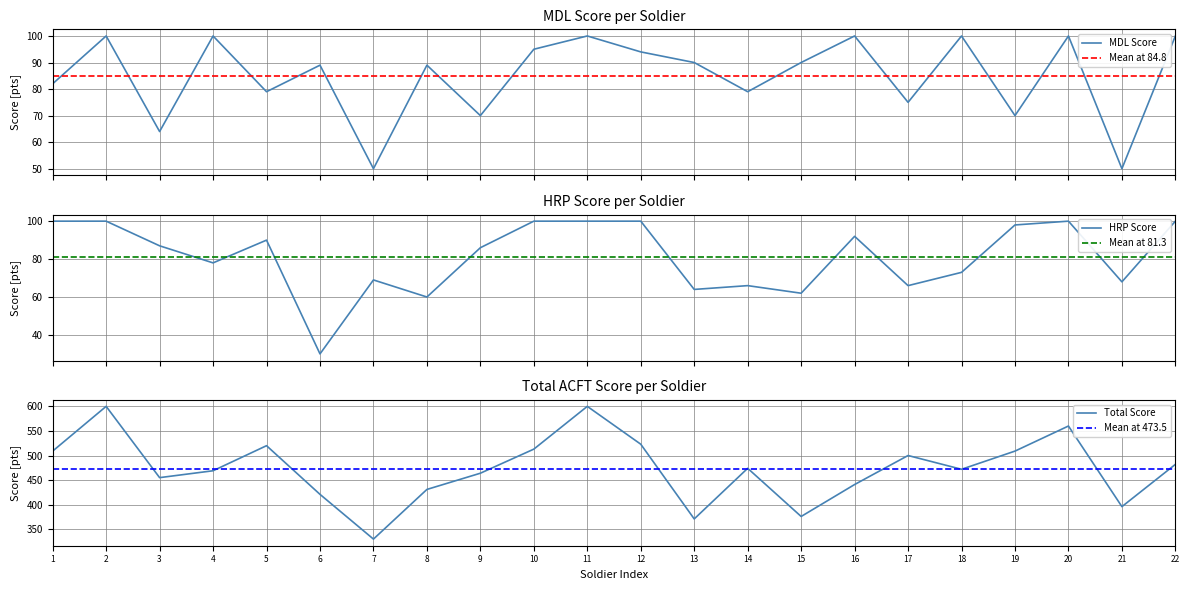

Which category has the lowest value in the Total Score series?

7